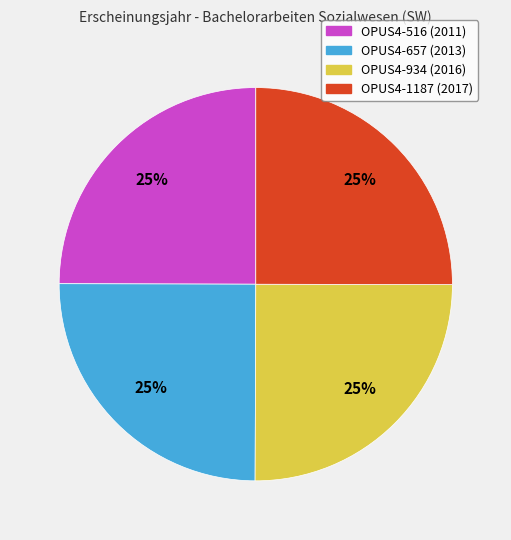

Is there any slice that represents more than half of the pie?

No